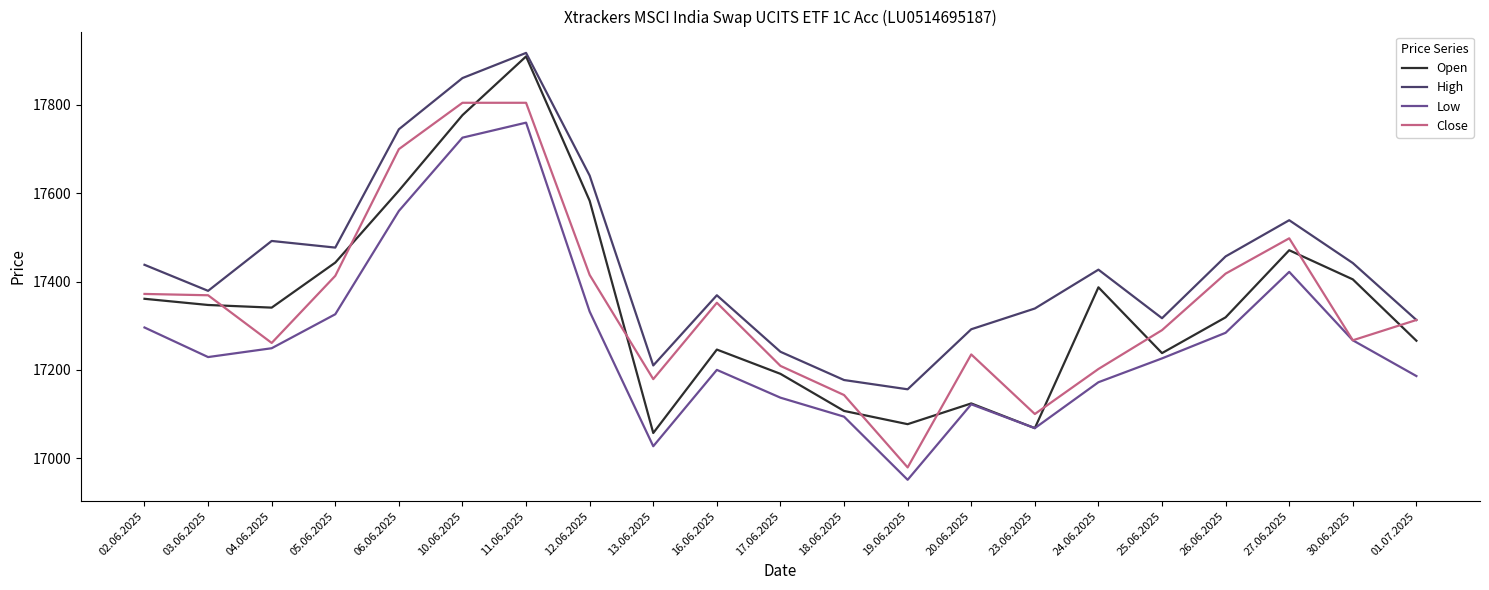

At which label does Open reach its peak?

11.06.2025